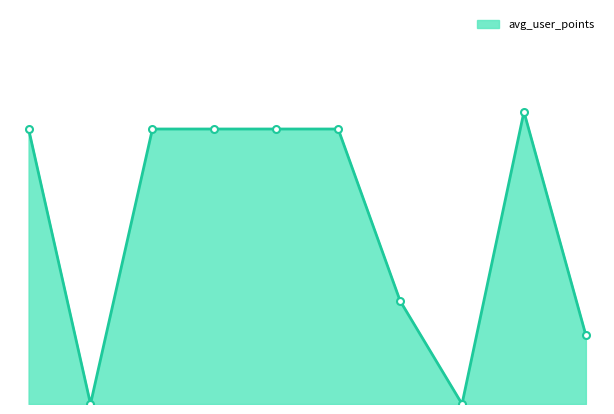

What is the average value?

2.4